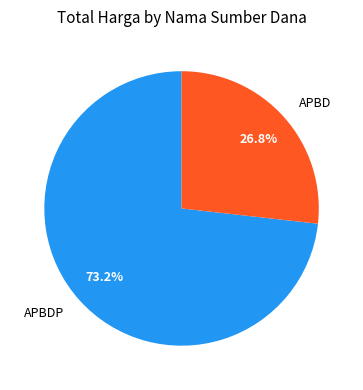

Does any single category account for the majority?

Yes